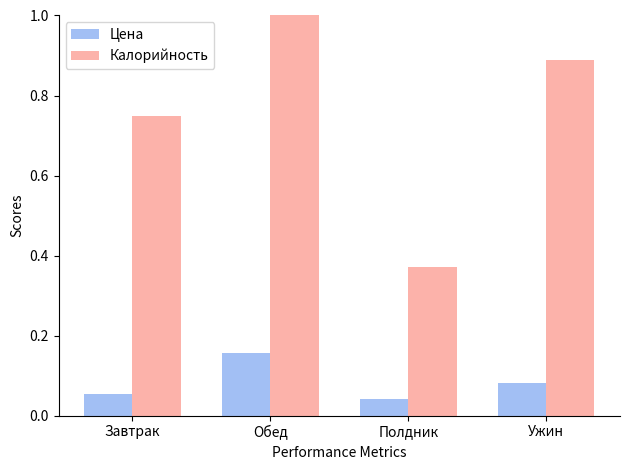

Where is Калорийность nearest to the value 0?

Полдник